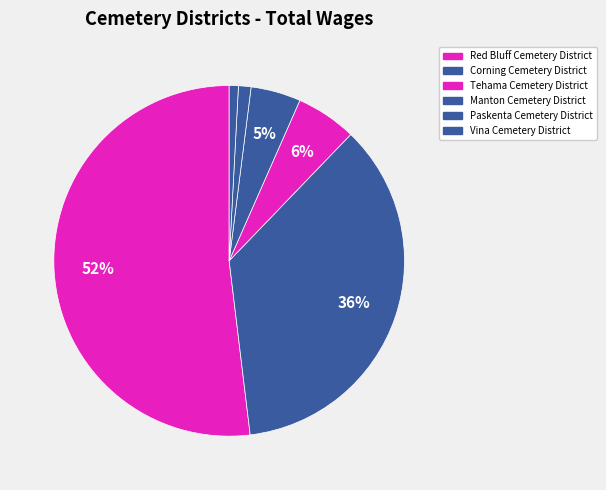

Which slice is the largest?

Red Bluff Cemetery District